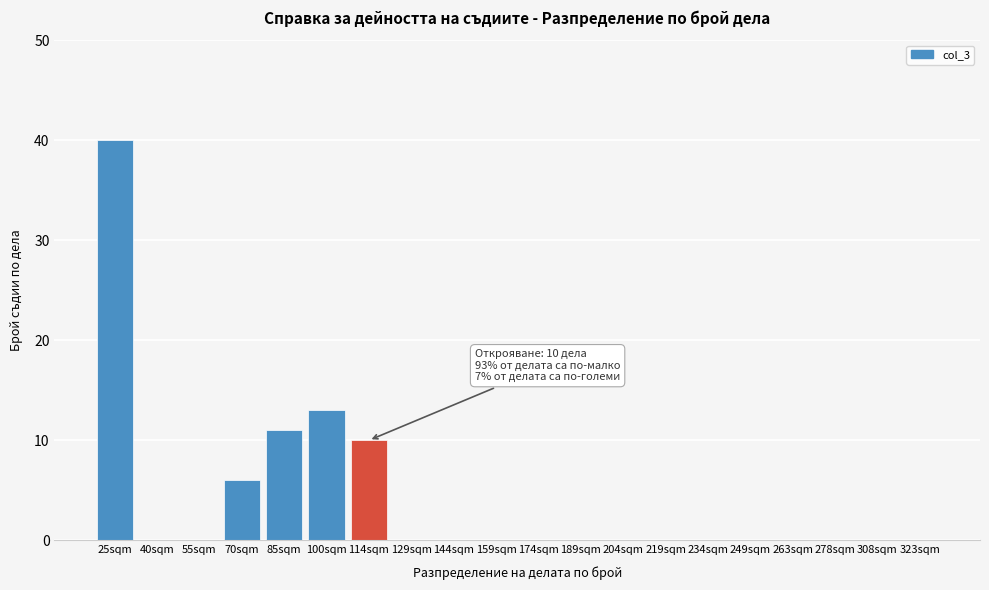

Reading right to left, what are all the values shown in this chart?

323sqm=0	308sqm=0	278sqm=0	263sqm=0	249sqm=0	234sqm=0	219sqm=0	204sqm=0	189sqm=0	174sqm=0	159sqm=0	144sqm=0	129sqm=0	114sqm=10	100sqm=13	85sqm=11	70sqm=6	55sqm=0	40sqm=0	25sqm=40